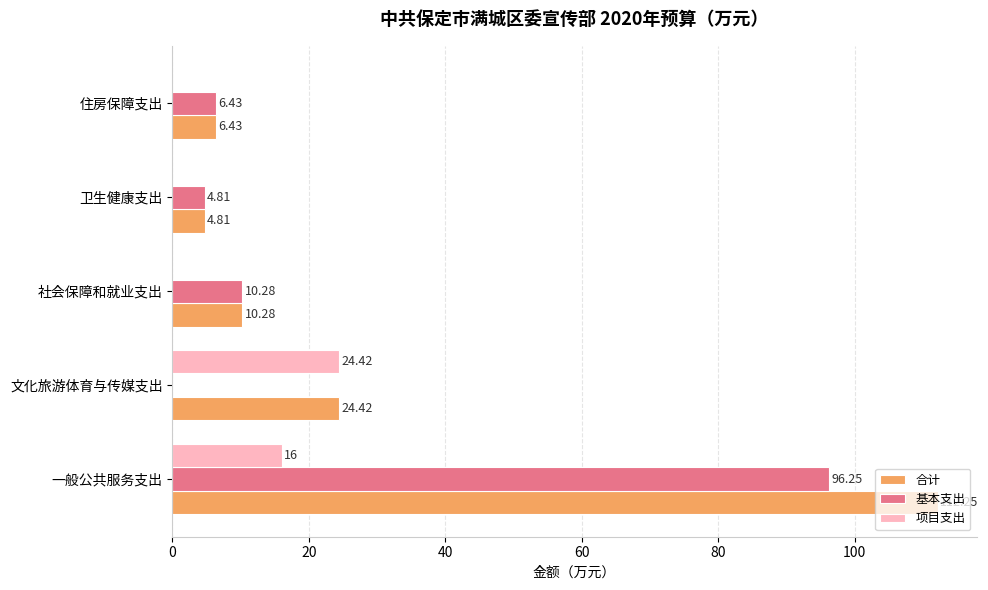

At which category does the chart reach its peak across all series?

一般公共服务支出